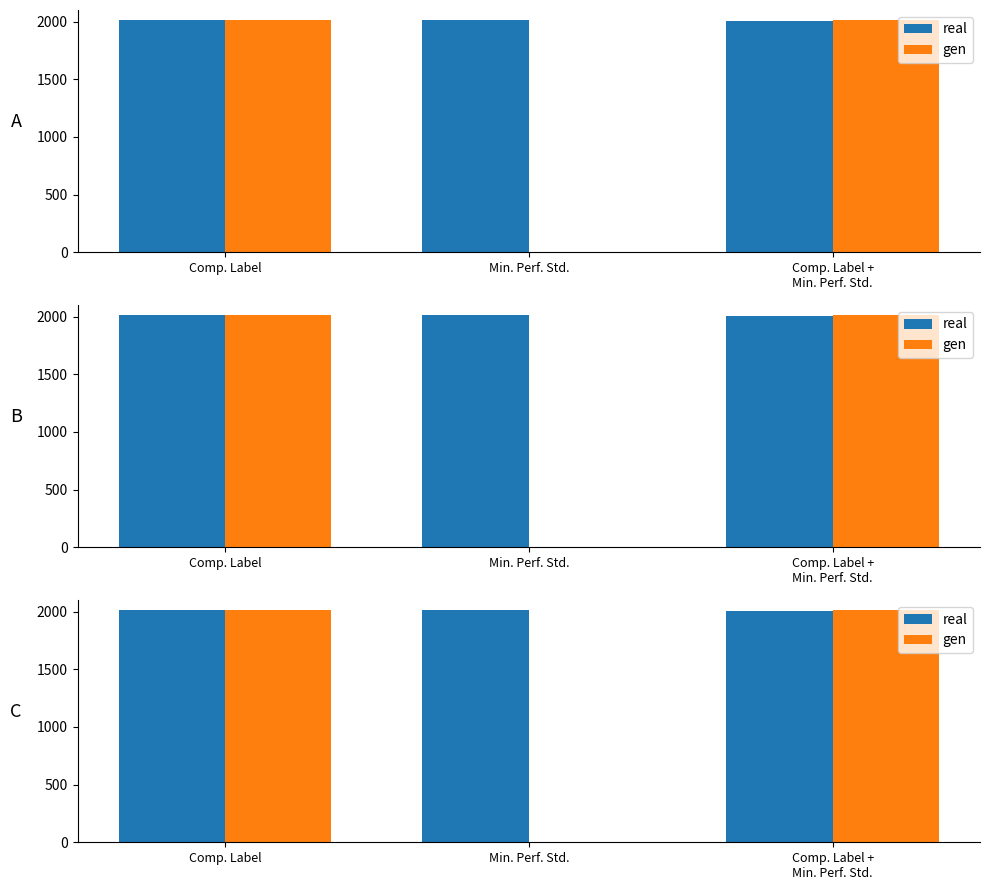

What is the average value of the real series?

2012.0